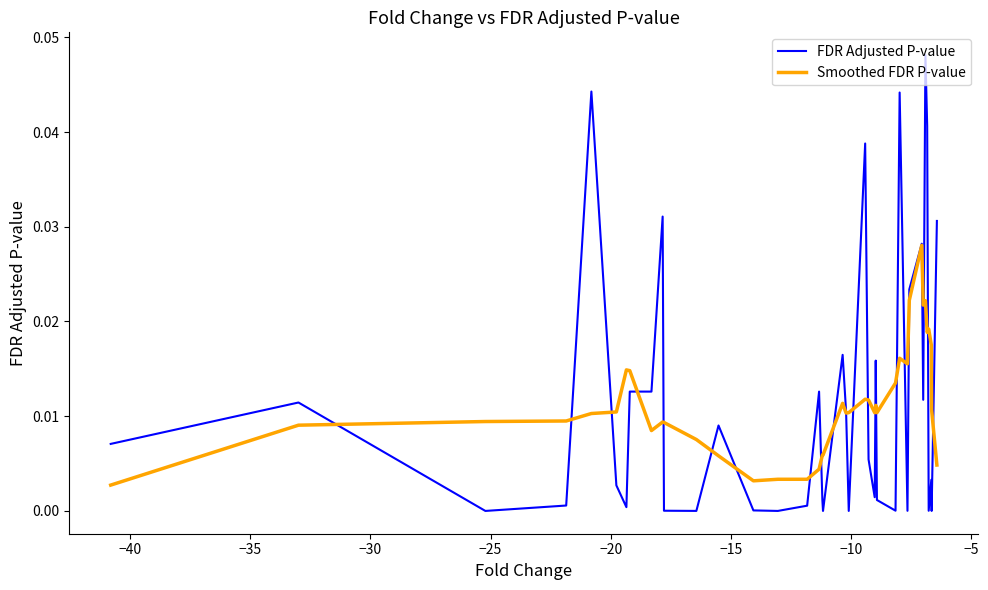

Rank the series by their maximum value, from lowest to highest.

Smoothed FDR P-value, FDR Adjusted P-value